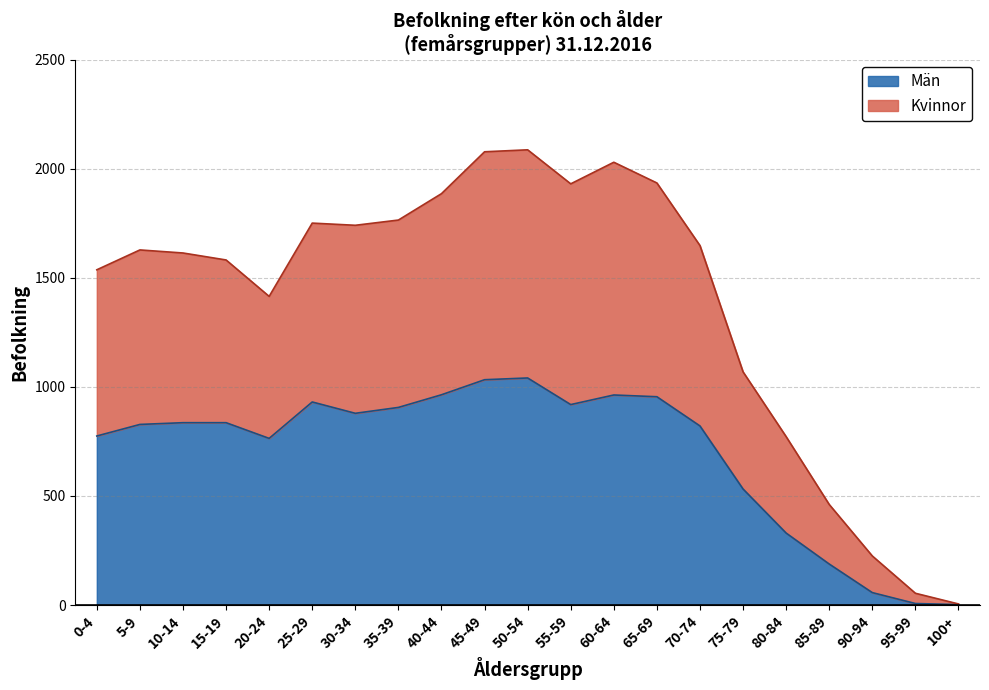

True or false: Män and Kvinnor intersect in this chart.

False